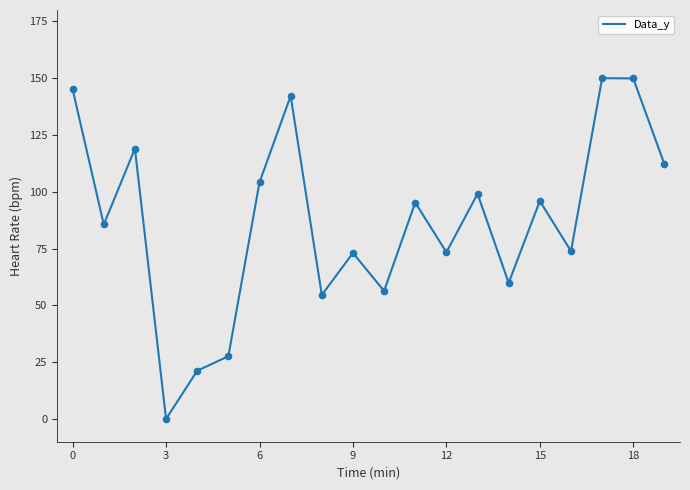

What is the greatest value displayed?

150.0